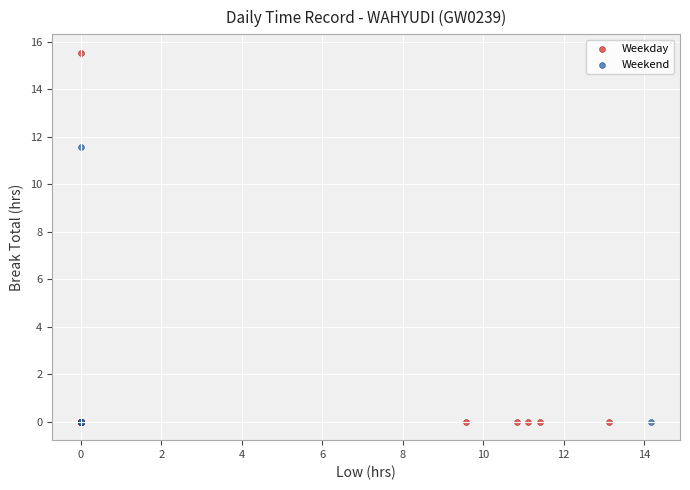

What are all the series names shown in the legend?

Weekday, Weekend